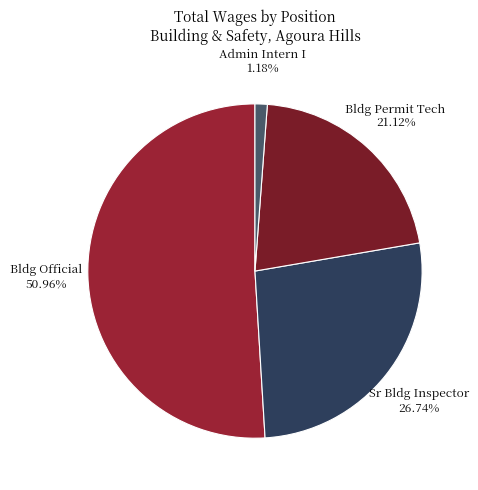

How many segments does this pie chart have?

4